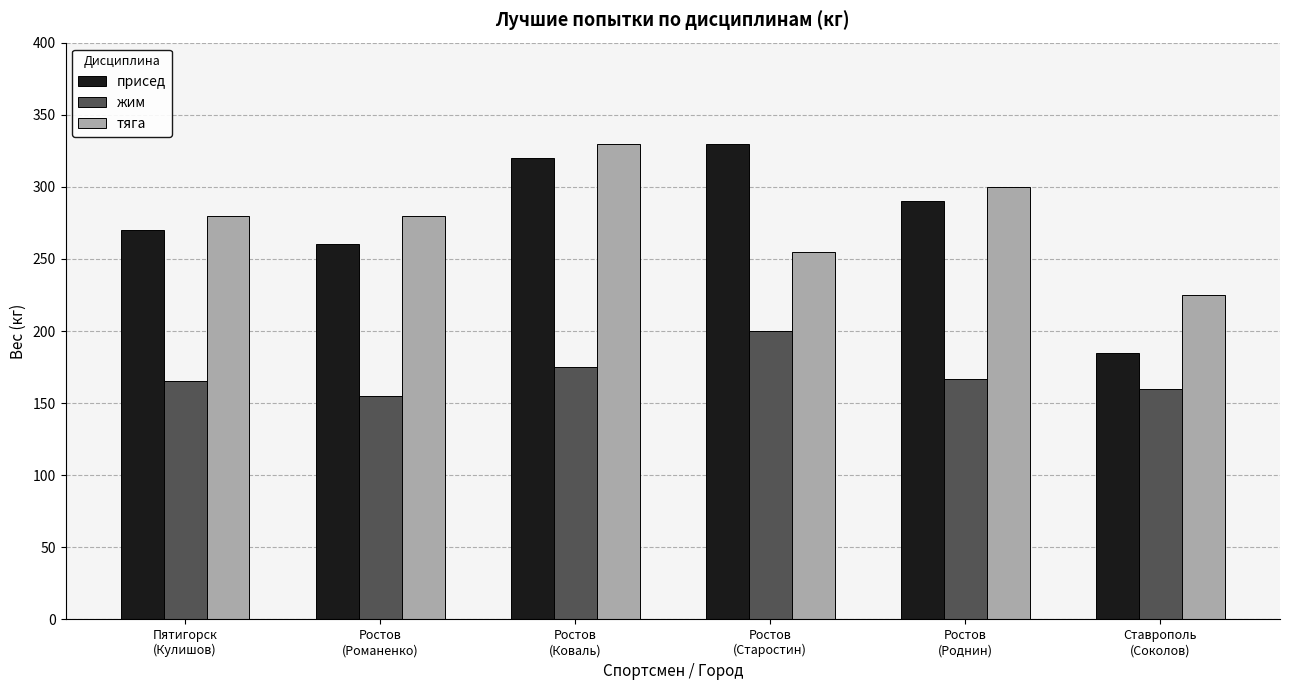

What position from the left is Пятигорск
(Кулишов)?

1